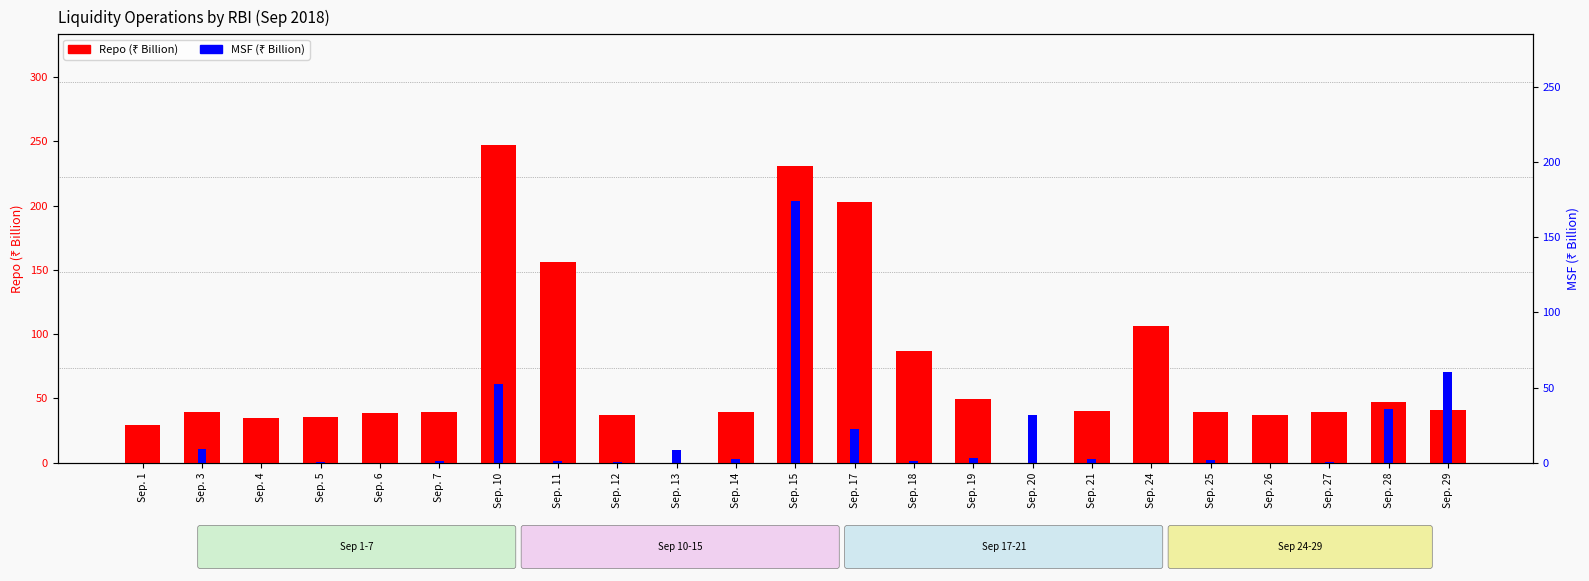

What is the spread (max minus min) of values at Sep. 3?

28.2